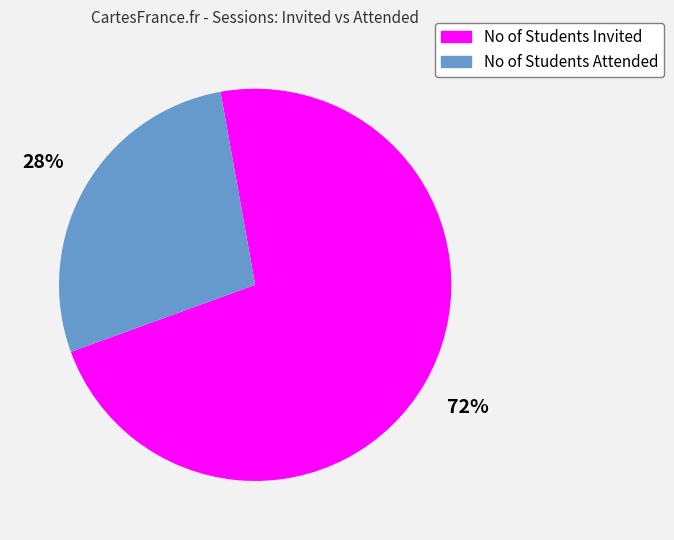

Does any single category account for the majority?

Yes